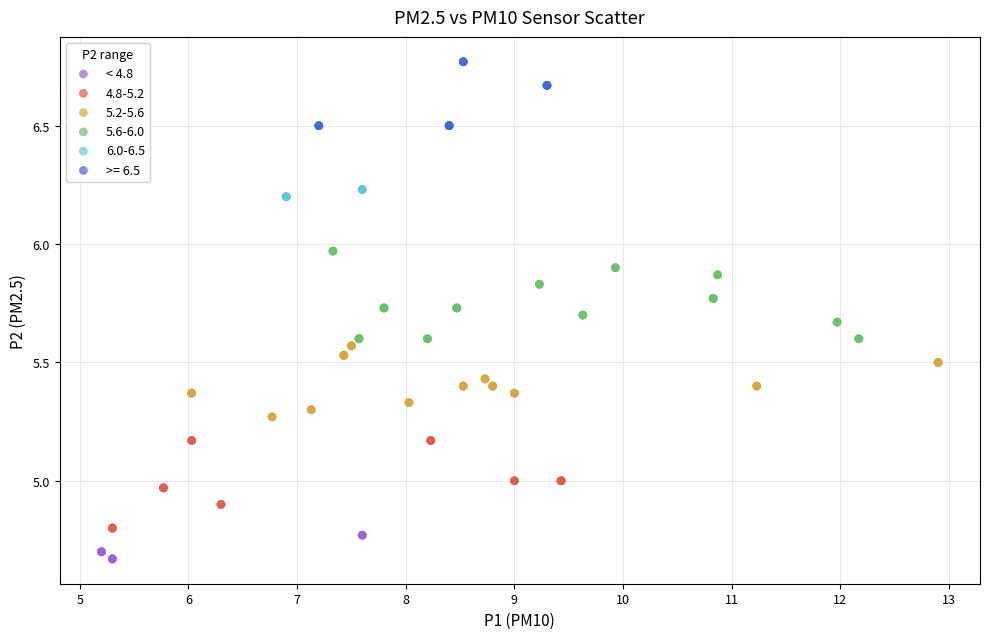

Which series reaches the maximum Y coordinate?

>= 6.5